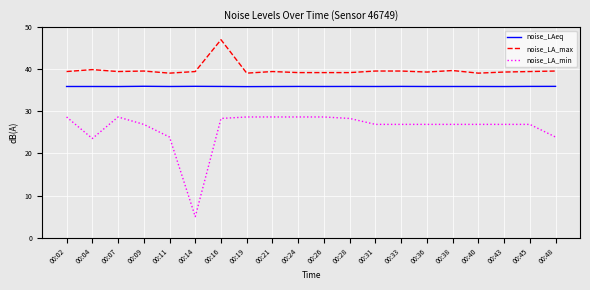

Count the number of data series in this chart.

3